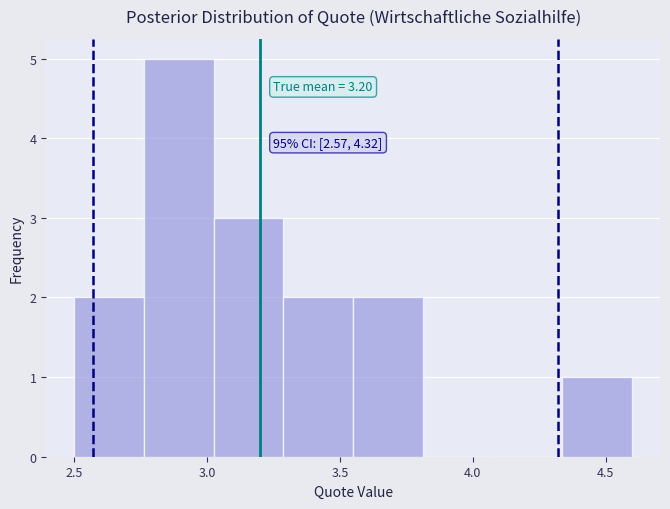

Which range on the x-axis has the tallest bar?

2.75 to 3.05